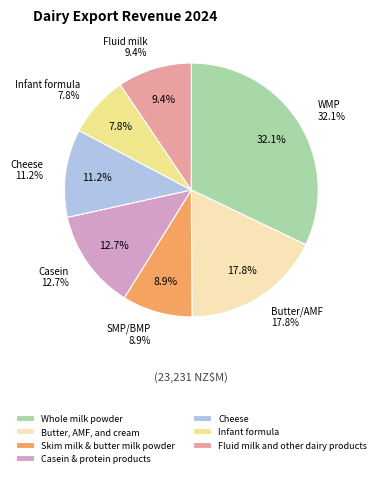

What is the largest slice in the pie chart?

Whole milk powder